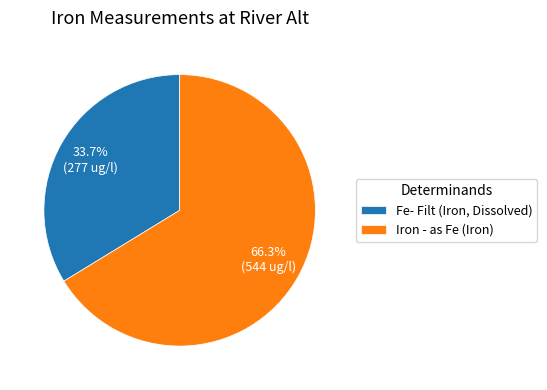

Which category has the smallest portion of the pie?

Fe- Filt (Iron, Dissolved)